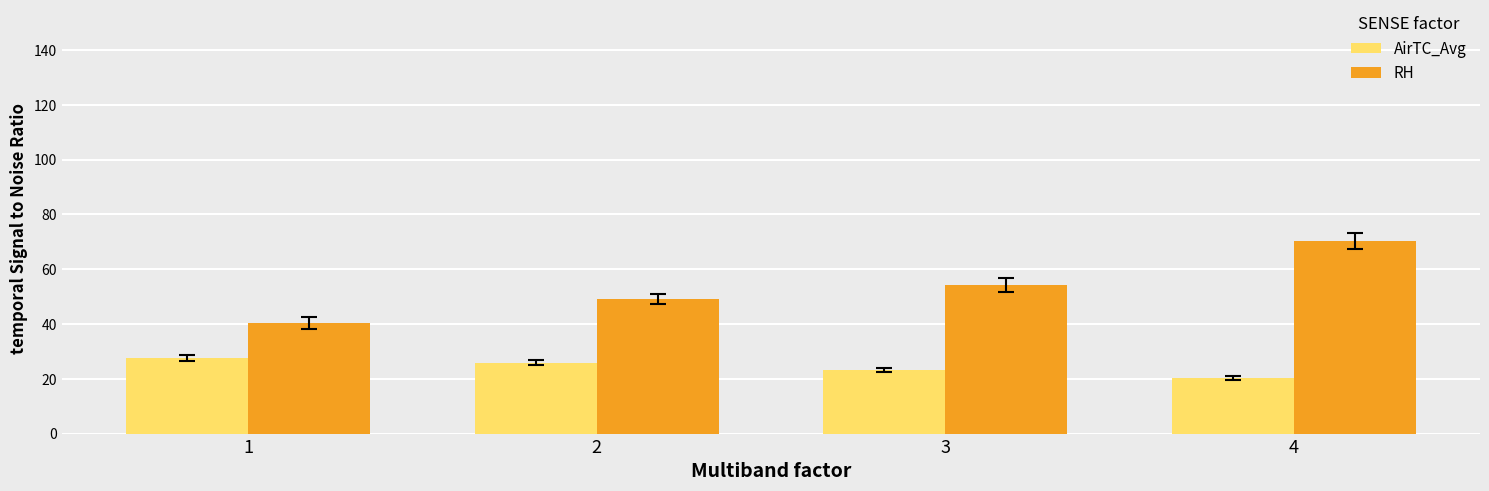

Between 1 and 3, which series saw the biggest shift?

RH